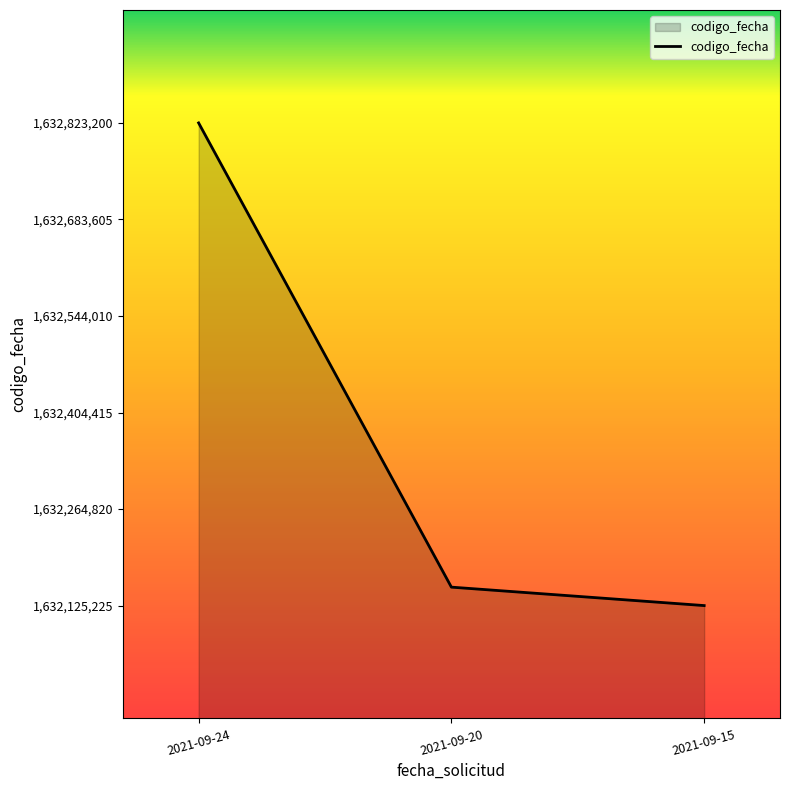

List the labels in order of value, largest first.

2021-09-24, 2021-09-20, 2021-09-15